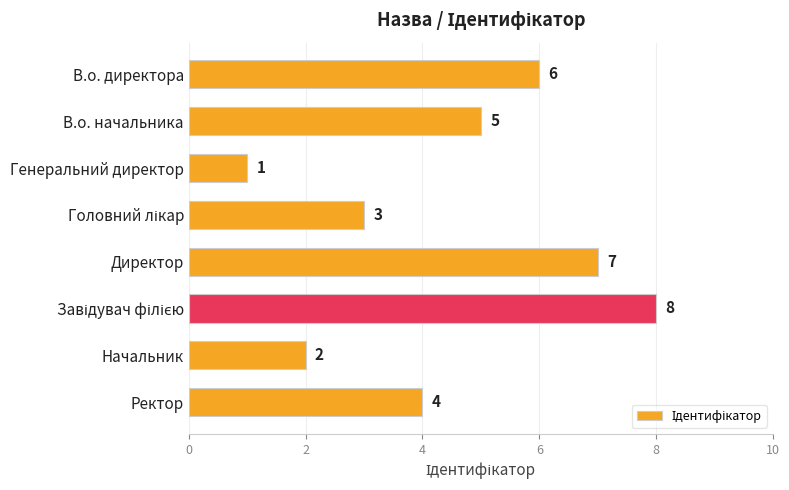

Which has a higher value, Директор or Начальник?

Директор